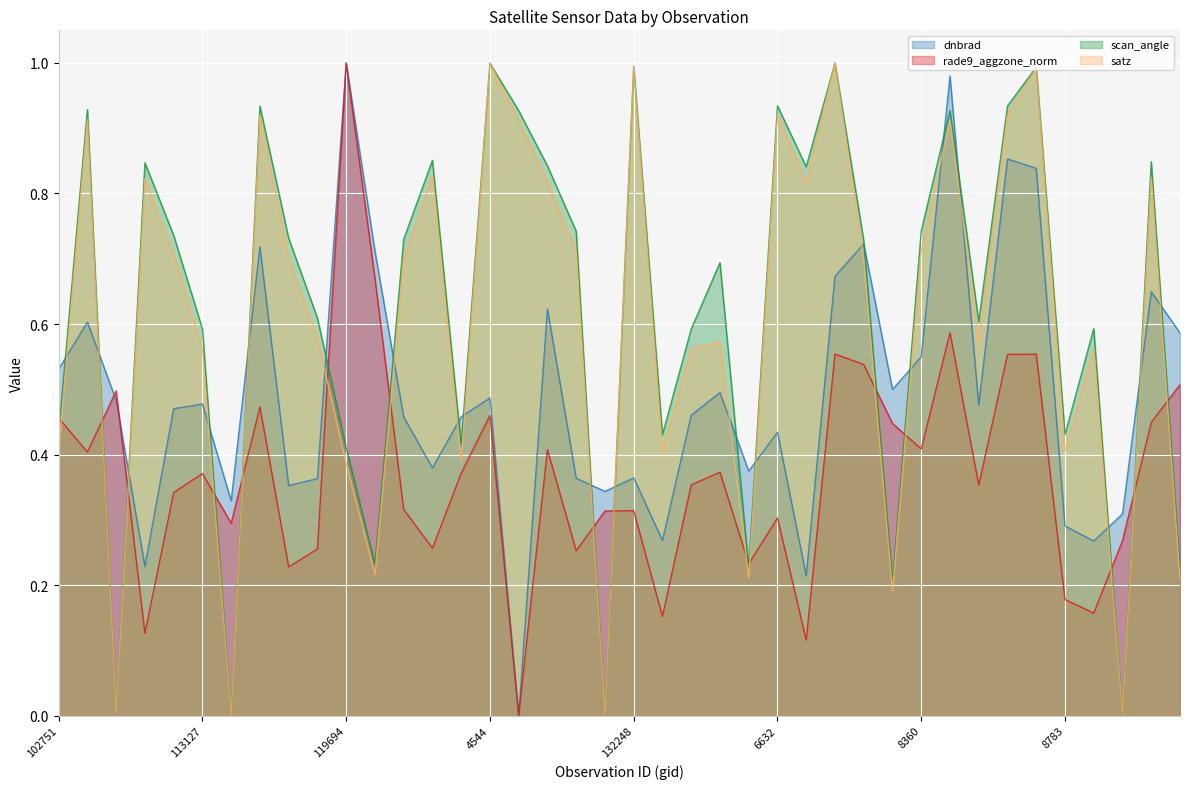

How many lines are shown in the chart?

4